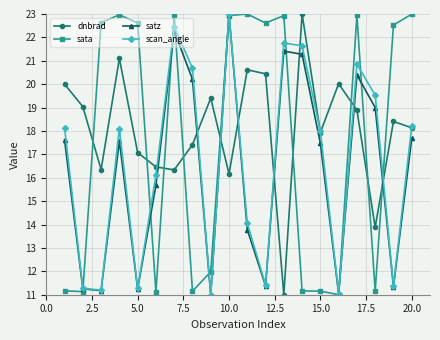

In scan_angle, how many points are lower than both neighbors (excluding endpoints)?

6